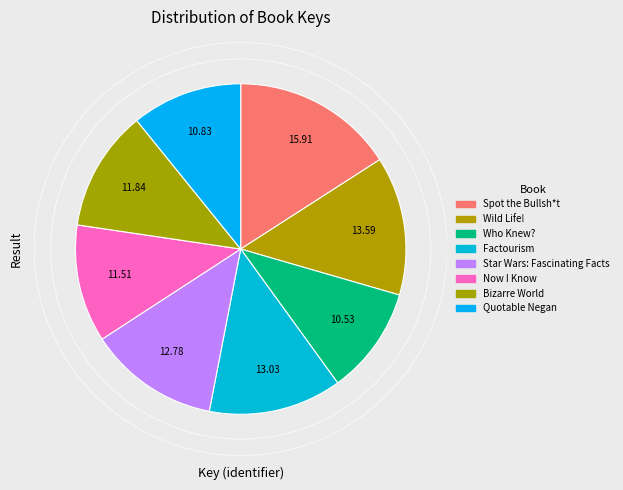

To the nearest percent, what is the average slice percentage?

12%